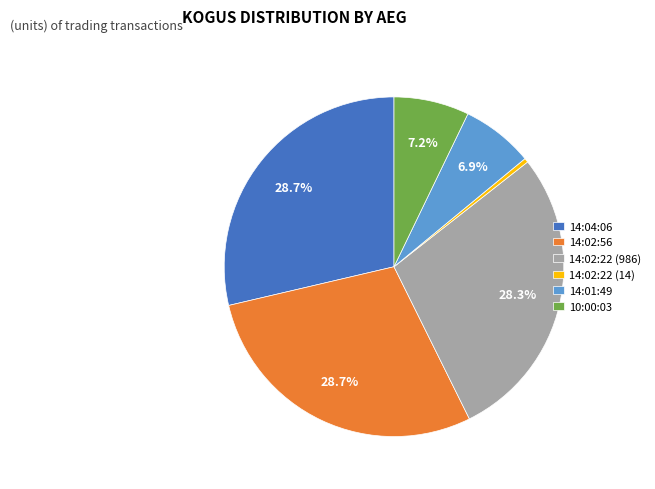

True or false: 10:00:03 accounts for 14% of the total.

False